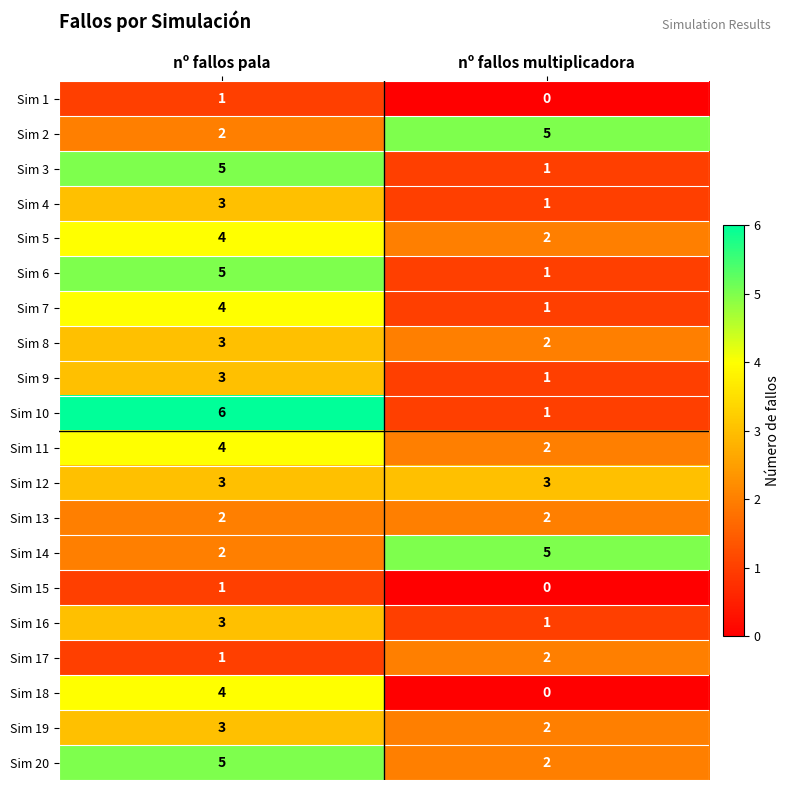

Rank the categories by Sim 5 value from highest to lowest.

nº fallos pala, nº fallos multiplicadora